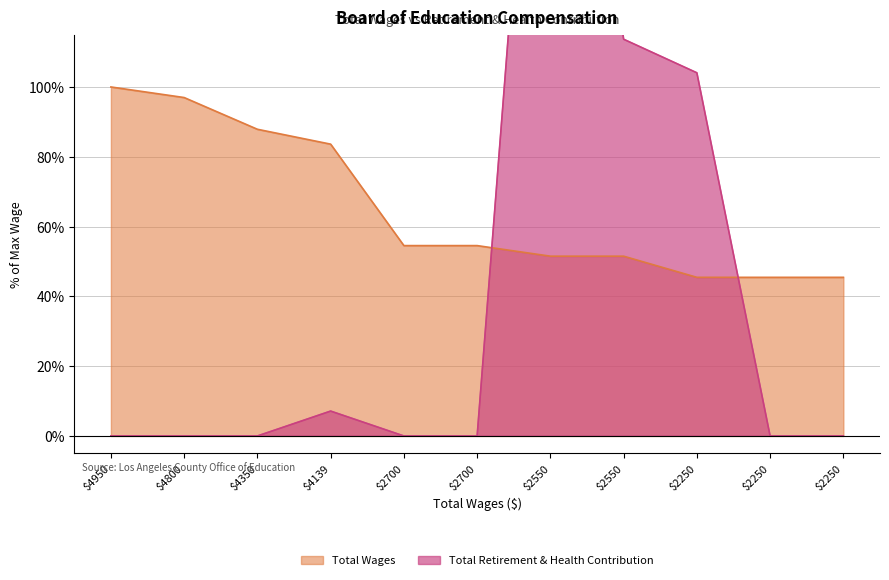

Which series has the widest spread of values?

Total Retirement & Health Contribution